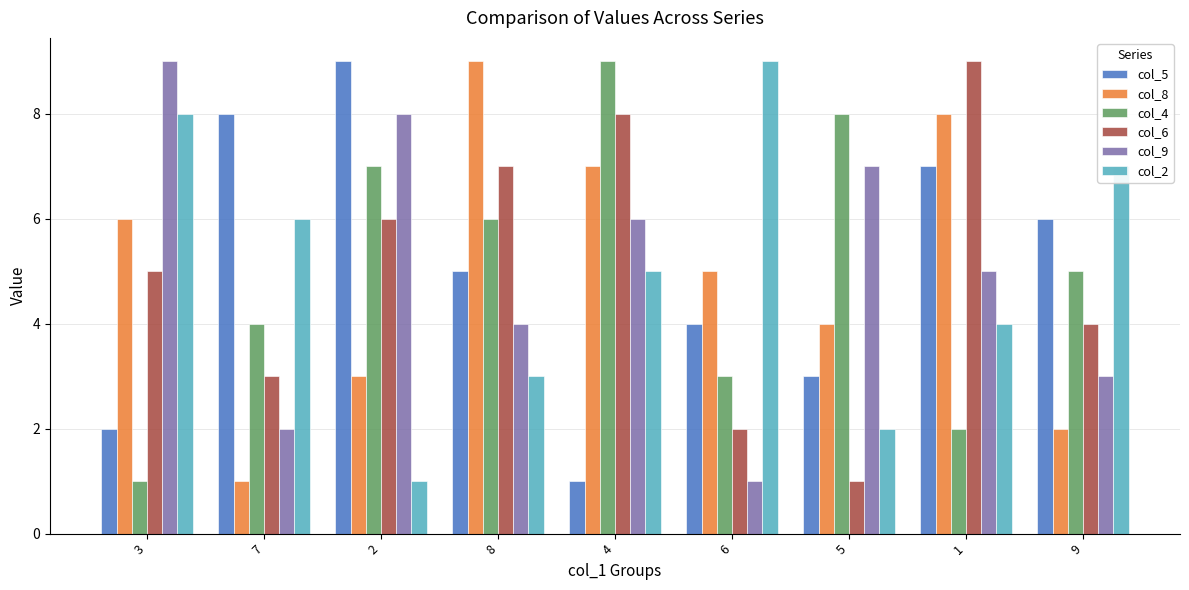

At which label does col_4 reach its peak?

4